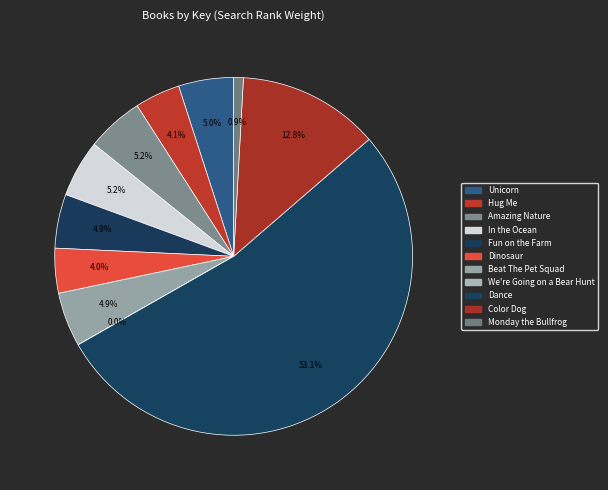

Does Unicorn represent more than half of the total?

No